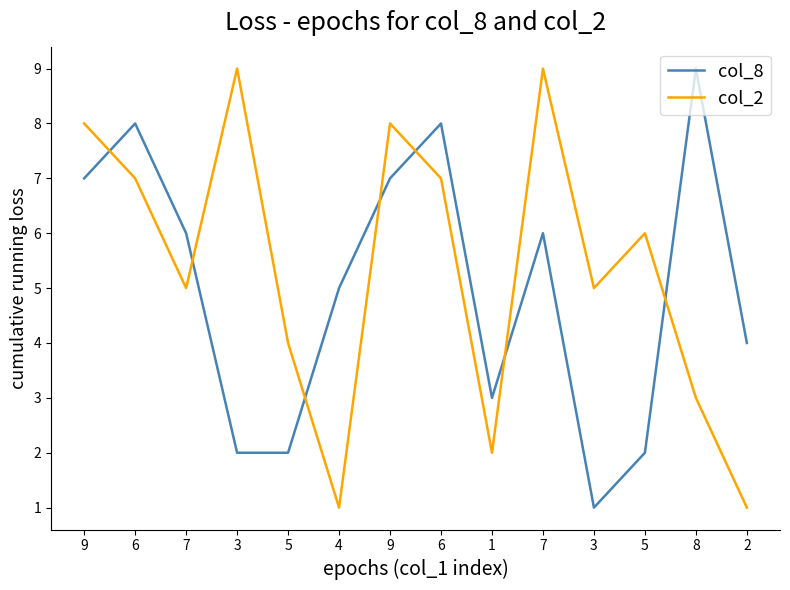

Reading left to right, list all the values displayed in this chart.

col_8: 7	8	6	2	2	5	7	8	3	6	1	2	9	4
col_2: 8	7	5	9	4	1	8	7	2	9	5	6	3	1